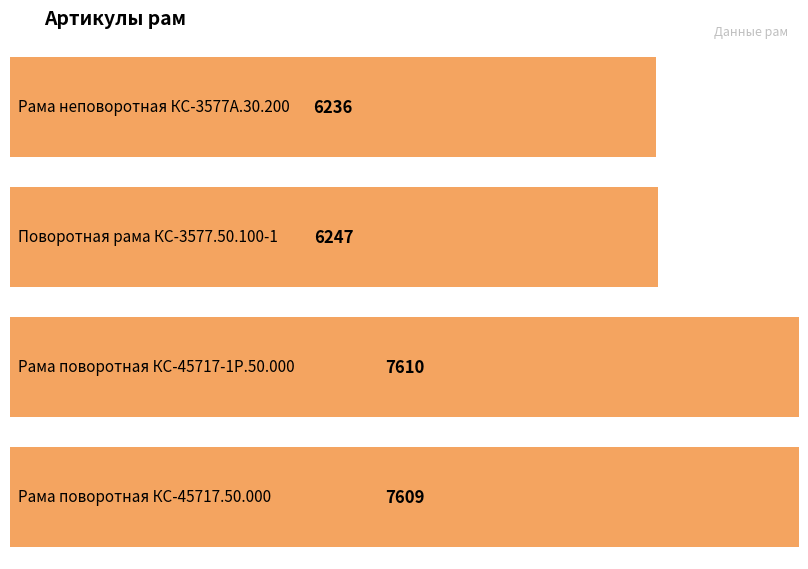

What is the change in value from Поворотная рама КС-3577.50.100-1 to Рама поворотная КС-45717.50.000?

+1362